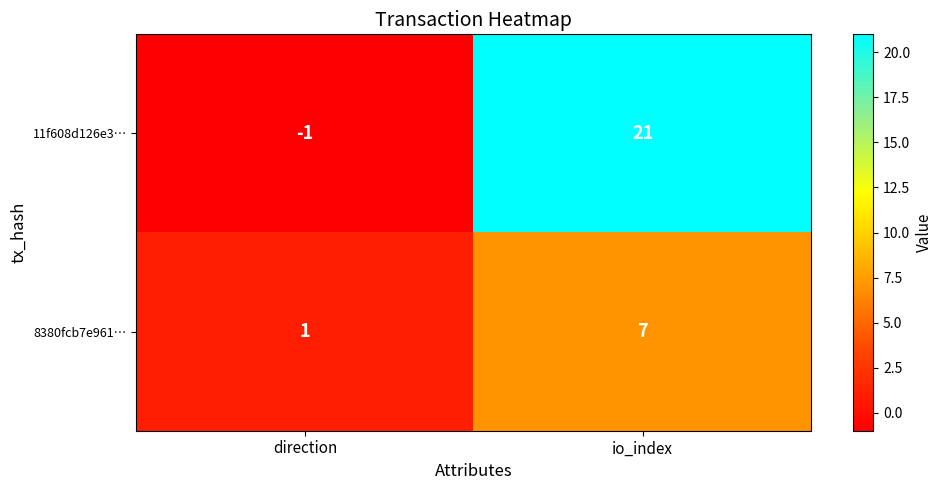

What is the difference between the highest and lowest values at io_index?

14